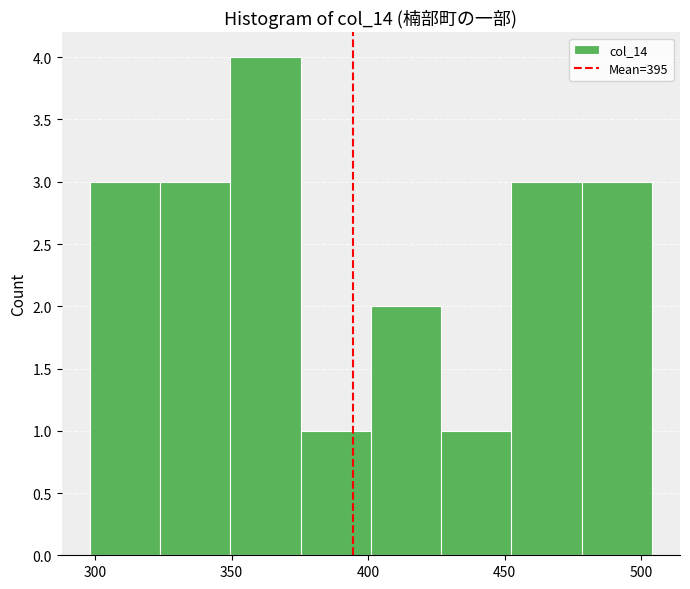

Which range on the x-axis has the tallest bar?

350 to 375